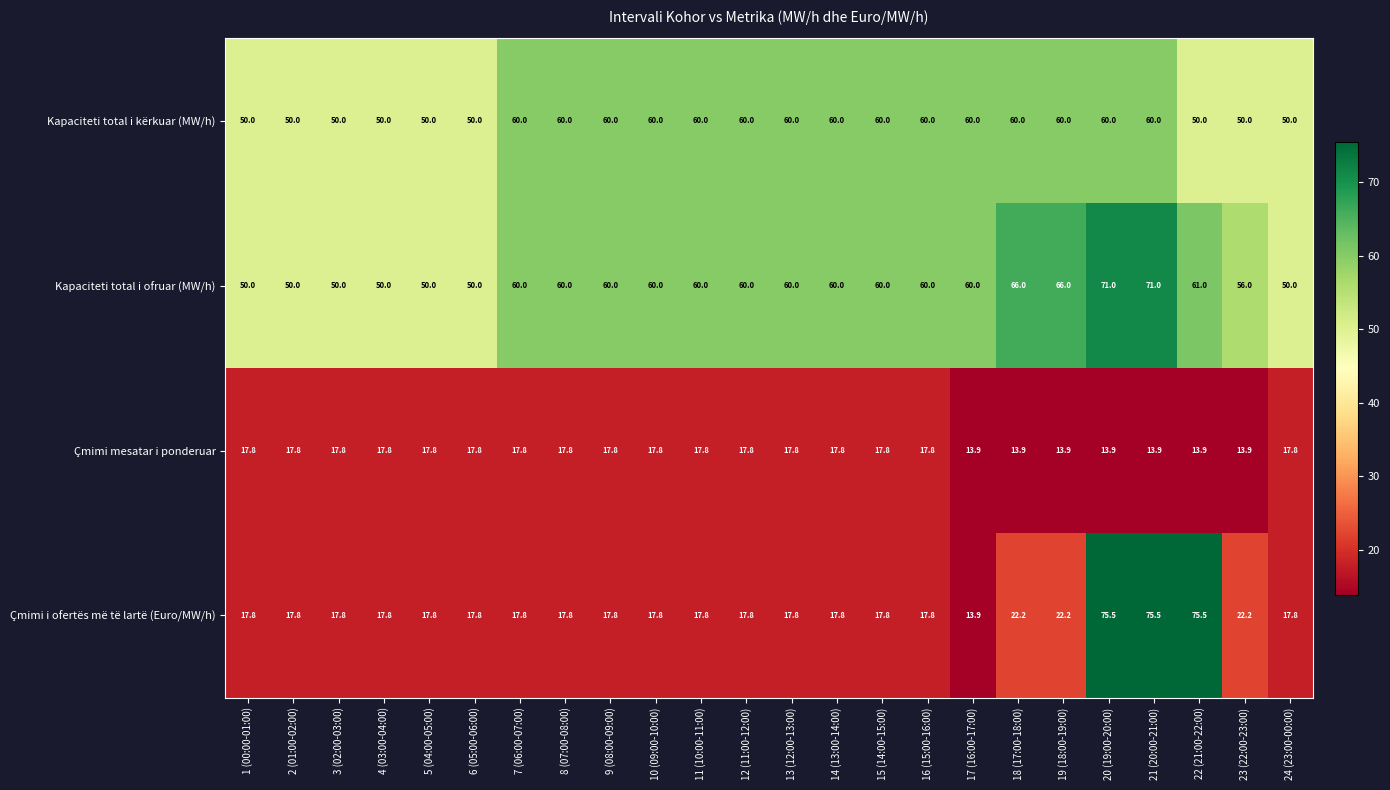

Which series has the largest total across all categories?

Kapaciteti total i ofruar (MW/h)